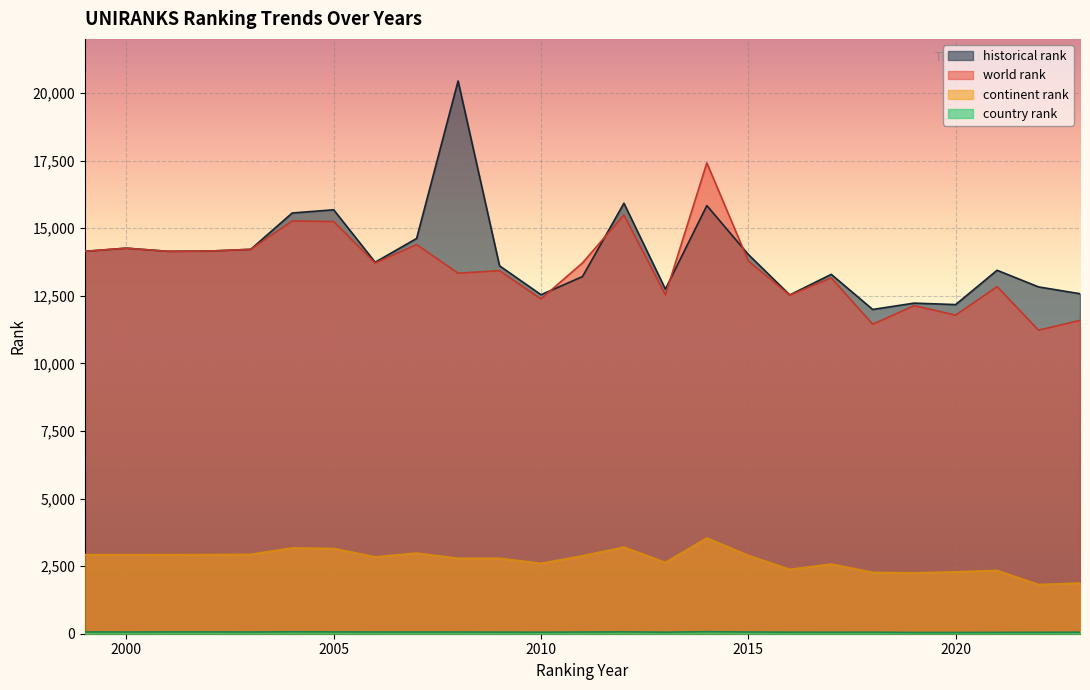

What is the value of the continent rank point at the 2nd from the left?

2925